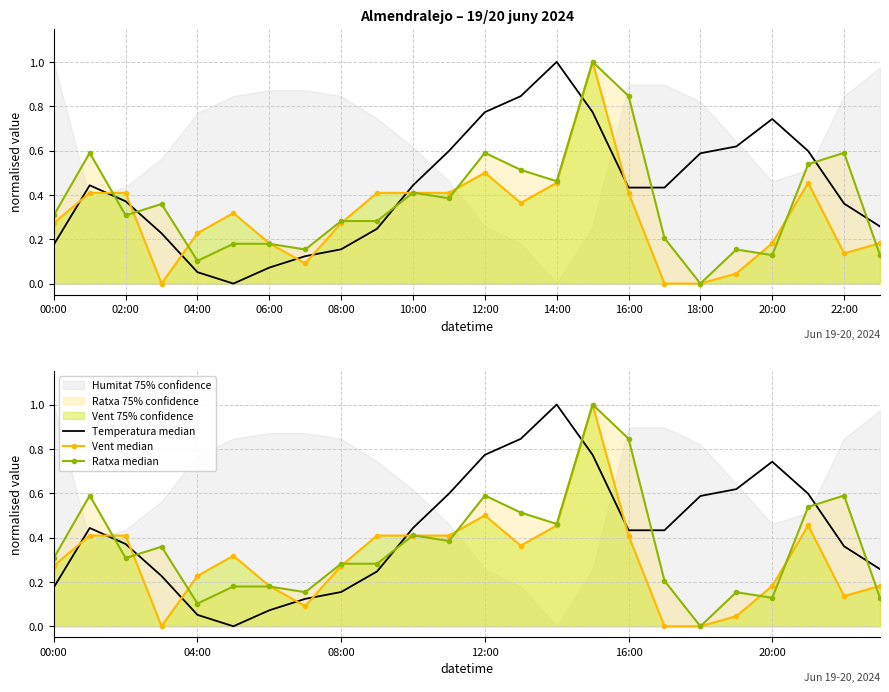

What is the label of the 24th point from the left?

23